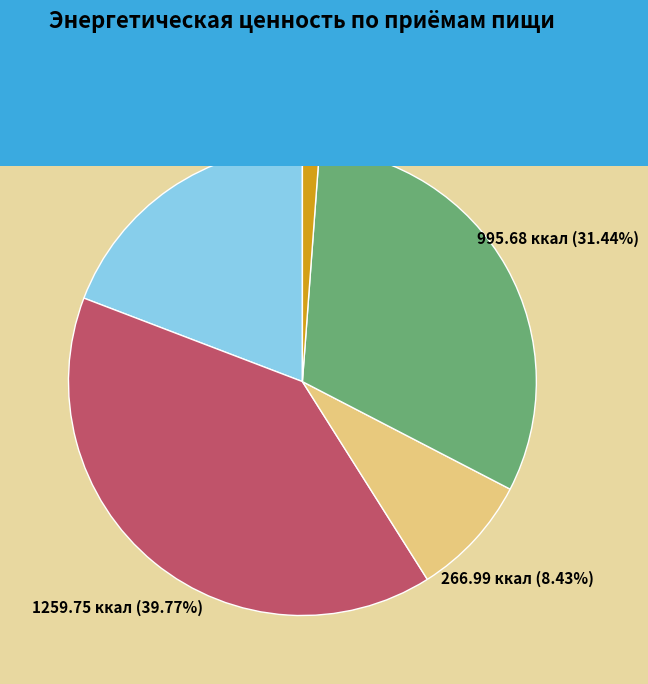

Is the sum of 2-ой ужин and Завтрак greater than half?

No